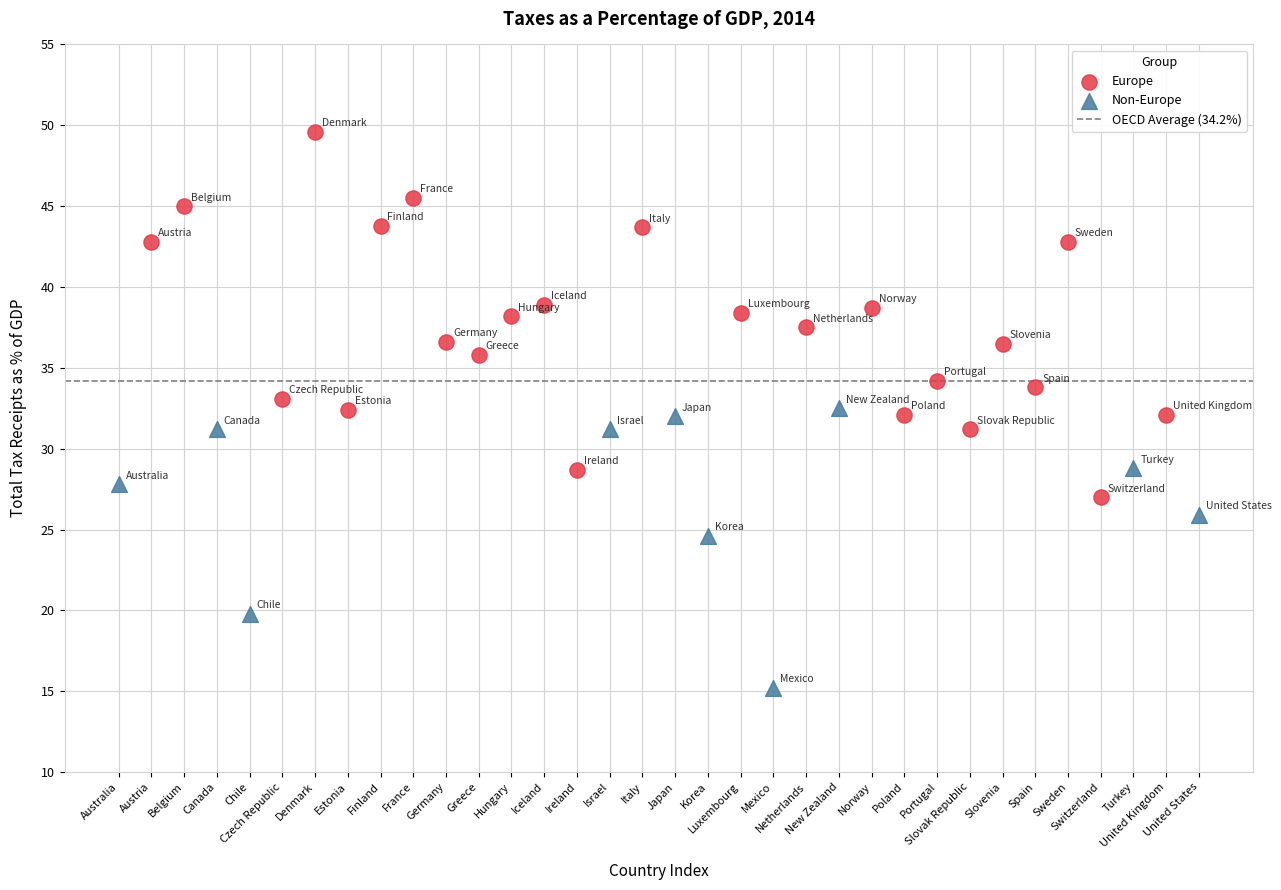

Which series has the widest spread of Y values?

Europe